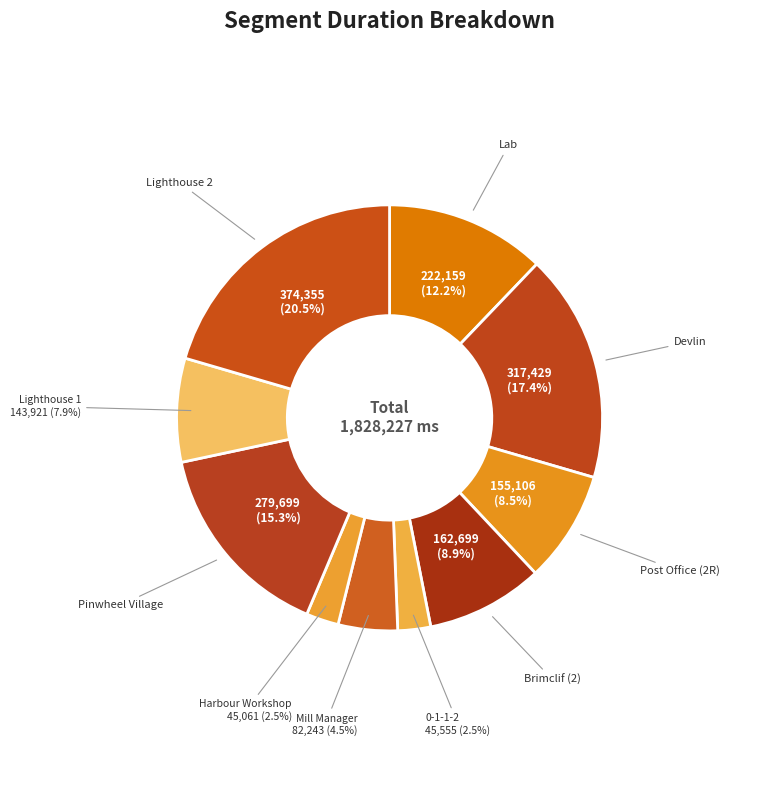

Is there a majority slice in this chart?

No